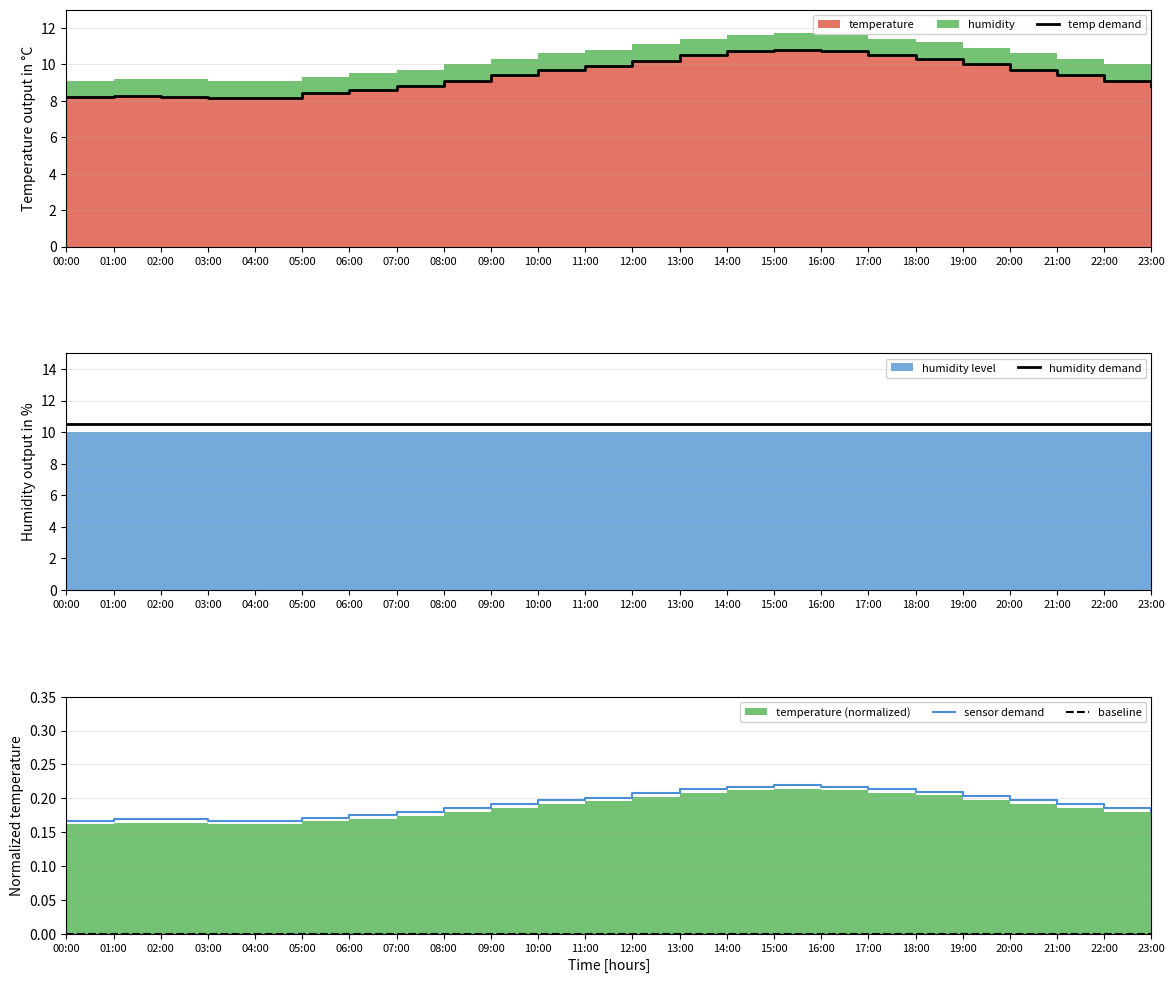

Is it true that sensor demand equals 0.3 at 16:00?

False